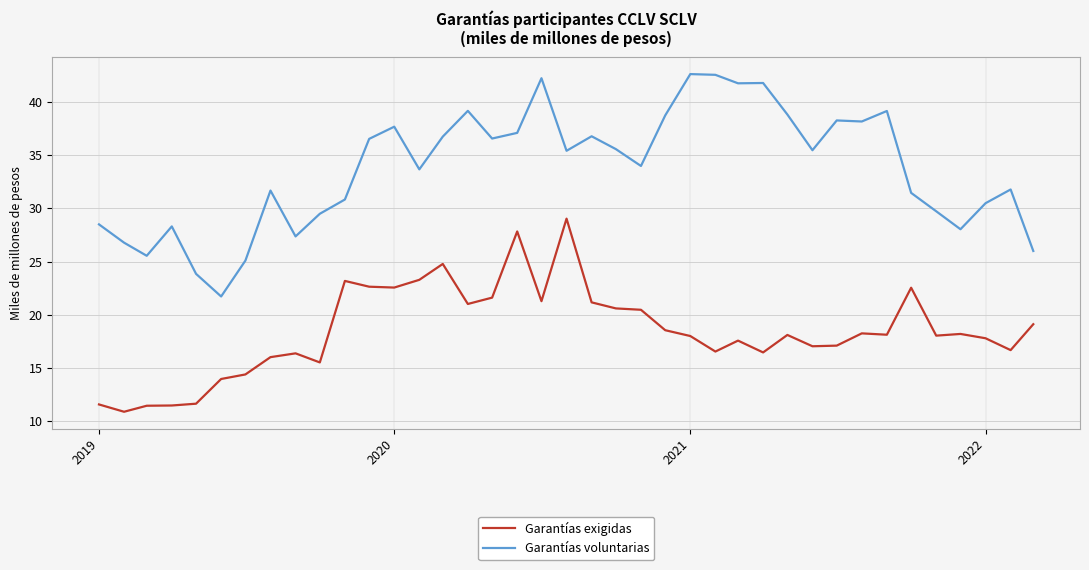

What is the lowest value of the Garantías exigidas series?

10.9